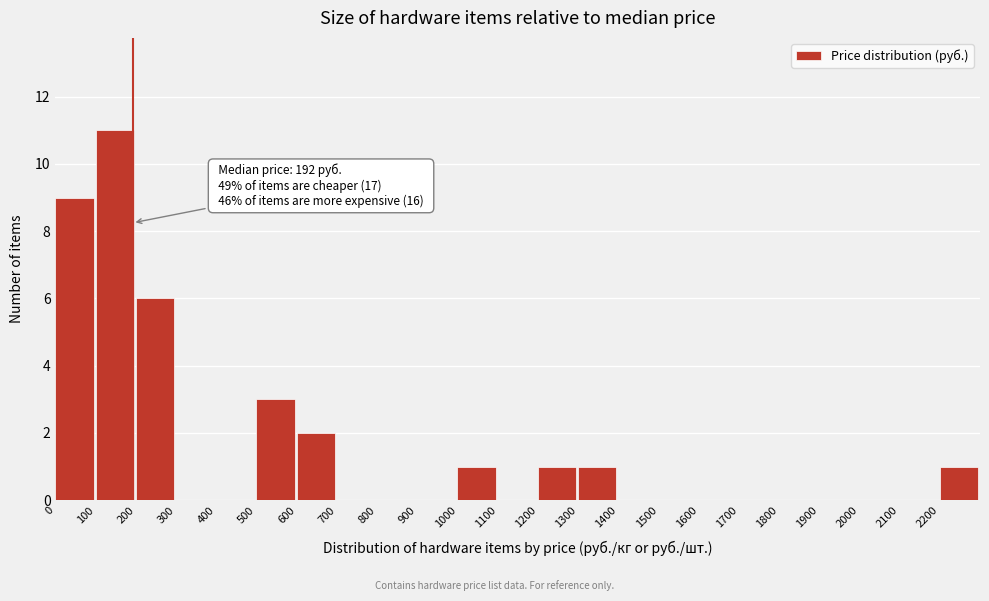

Which range on the x-axis has the tallest bar?

100 to 200